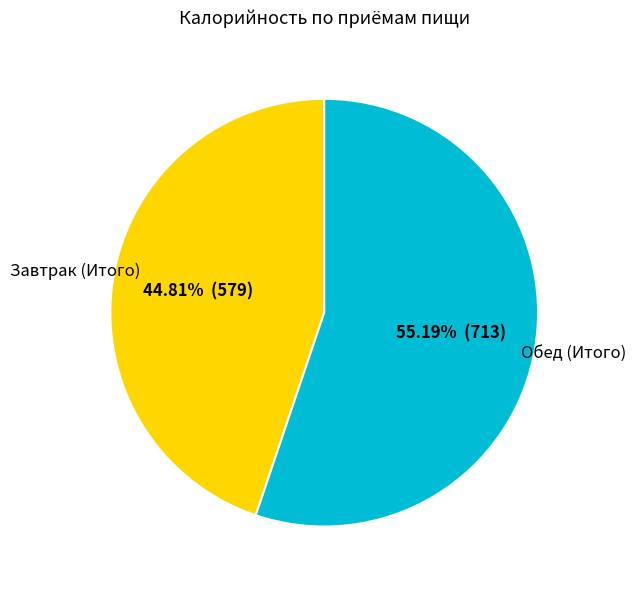

To the nearest percent, what is the difference between the Завтрак (Итого) and Обед (Итого) slice percentages?

10%